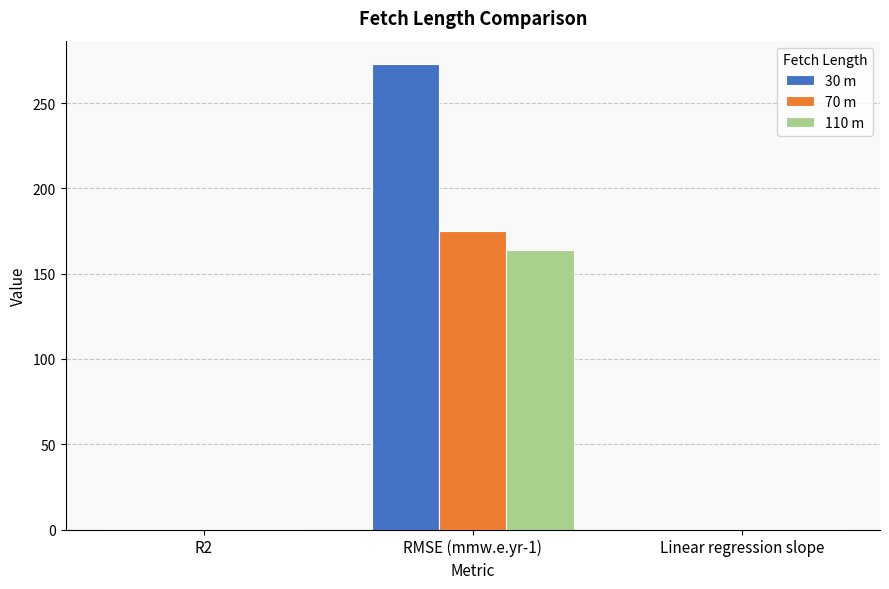

Is it true that 110 m equals 0.2 at Linear regression slope?

True